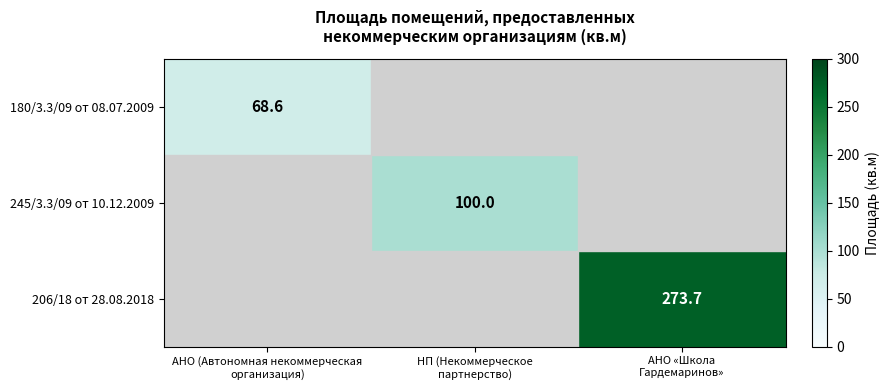

Rank the series by their maximum value, from lowest to highest.

180/3.3/09 от 08.07.2009, 245/3.3/09 от 10.12.2009, 206/18 от 28.08.2018